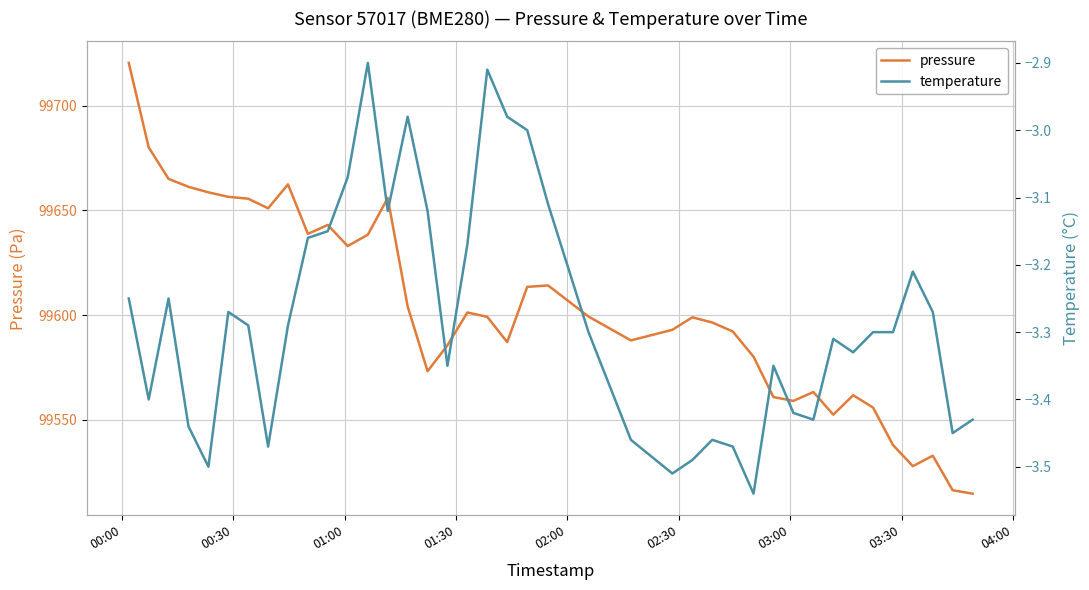

What is the minimum value for pressure?

99514.7